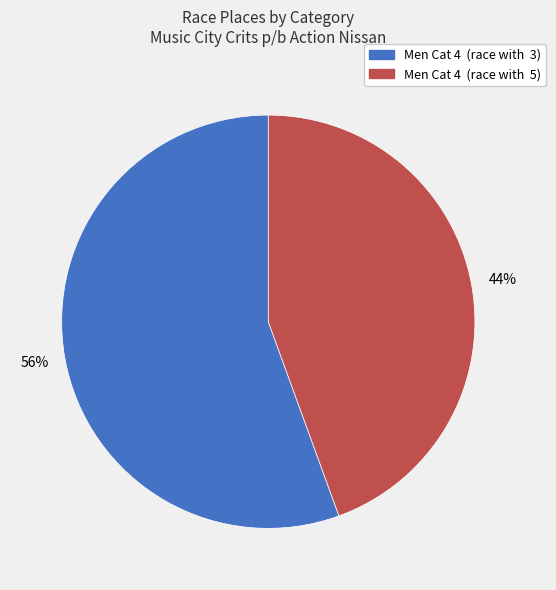

Combined, do Men Cat 4 (race with 3) and Men Cat 4 (race with 5) account for over 50%?

Yes